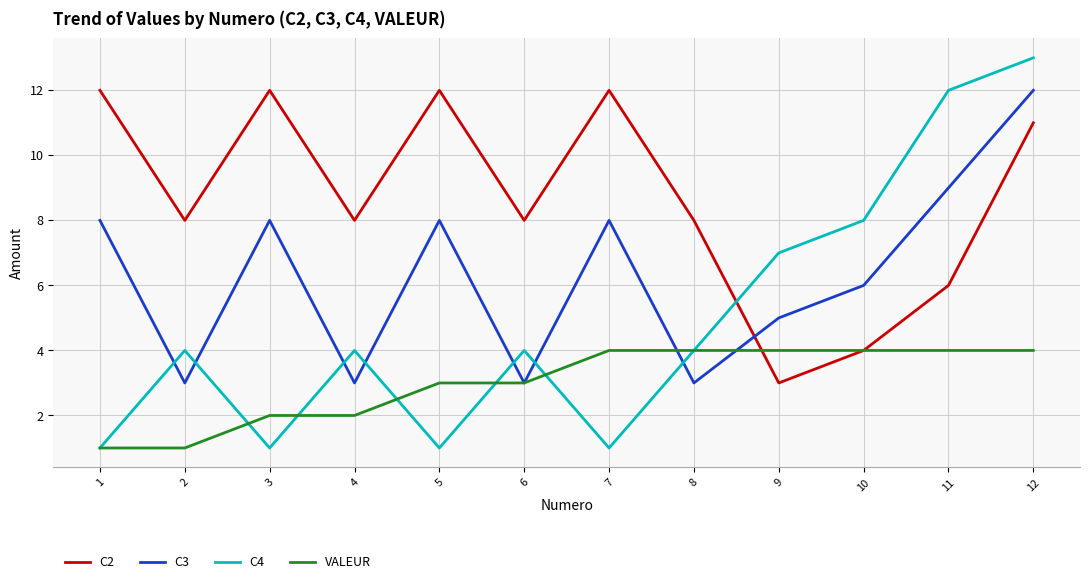

True or false: C3 has a value of 8 at 7.

True